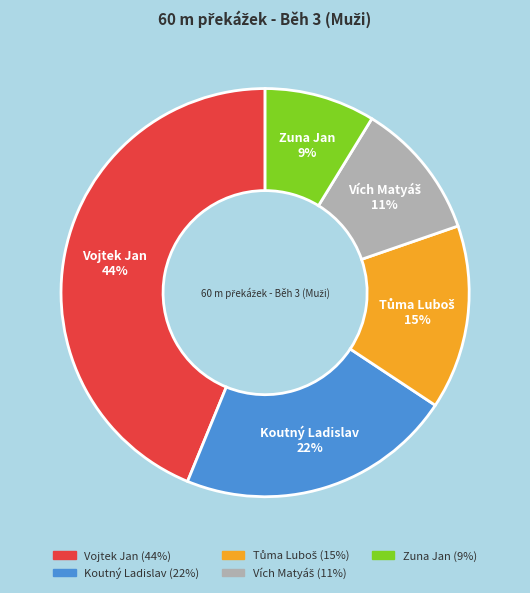

The Vojtek Jan slice represents 44% of the pie. True or false?

True